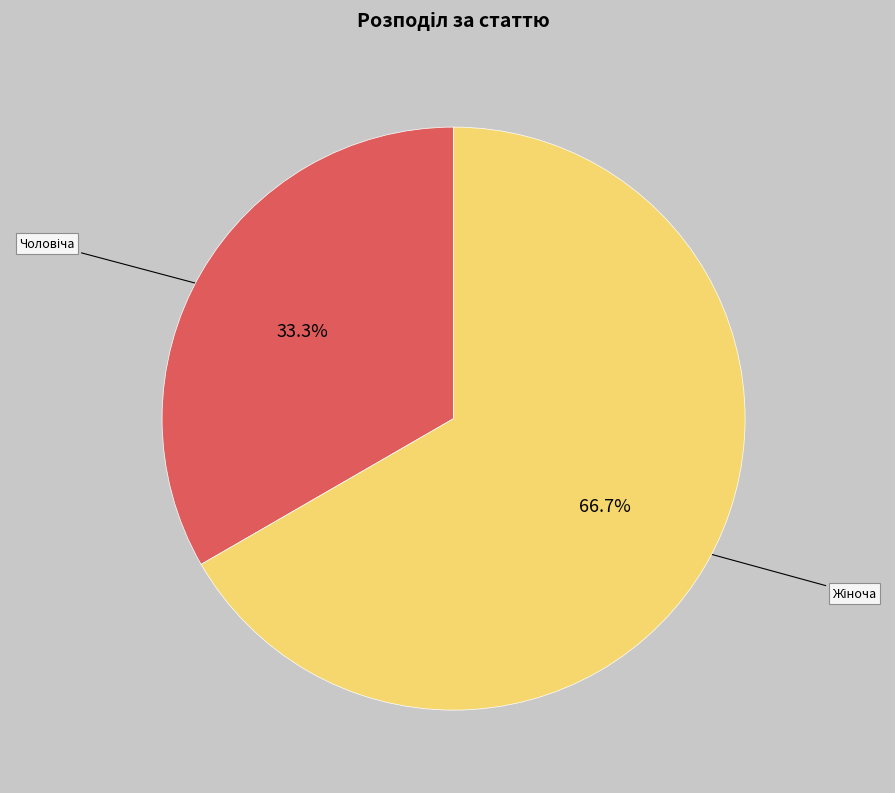

Is there any slice that represents more than half of the pie?

Yes